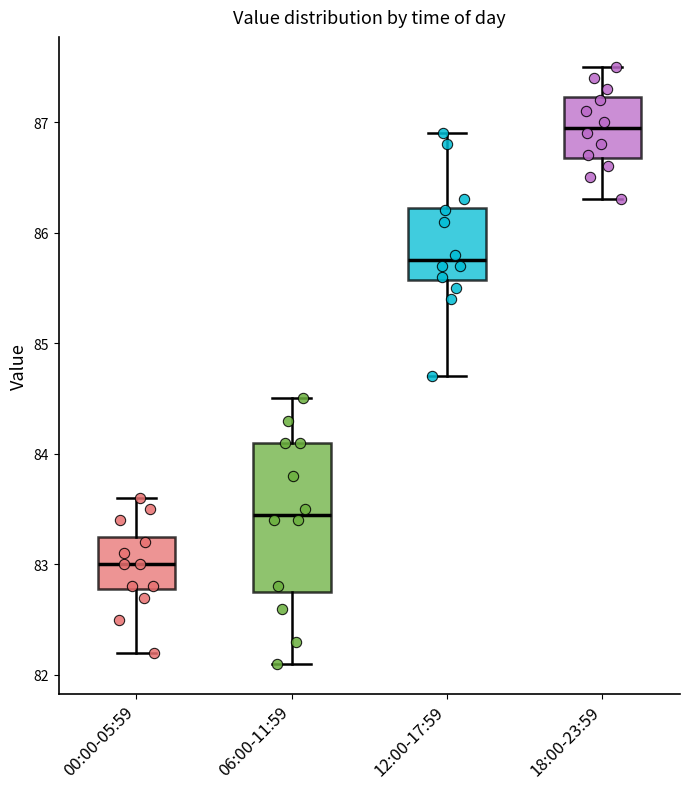

Reading left to right, transcribe this box plot: for each box, give where its median line is, the range the box spans, and where its two whiskers end, as read against the y-axis. The values are not printed on the chart, so give them approximately, as read against the axis.

00:00-05:59: median 83.0, box 82.8 to 83.3, whiskers 82.2 to 83.6
06:00-11:59: median 83.5, box 82.8 to 84.1, whiskers 82.1 to 84.5
12:00-17:59: median 85.8, box 85.6 to 86.2, whiskers 84.7 to 86.9
18:00-23:59: median 87.0, box 86.7 to 87.2, whiskers 86.3 to 87.5